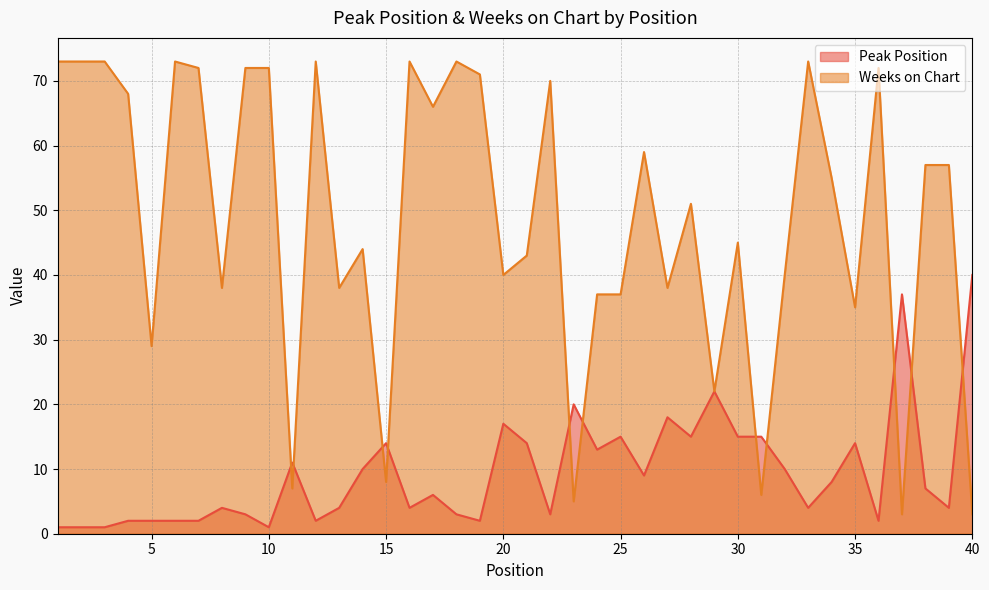

Reading left to right, extract all data points from this chart.

Peak Position: 1	1	1	2	2	2	2	4	3	1	11	2	4	10	14	4	6	3	2	17	14	3	20	13	15	9	18	15	22	15	15	10	4	8	14	2	37	7	4	40
Weeks on Chart: 73	73	73	68	29	73	72	38	72	72	7	73	38	44	8	73	66	73	71	40	43	70	5	37	37	59	38	51	22	45	6	40	73	55	35	72	3	57	57	3